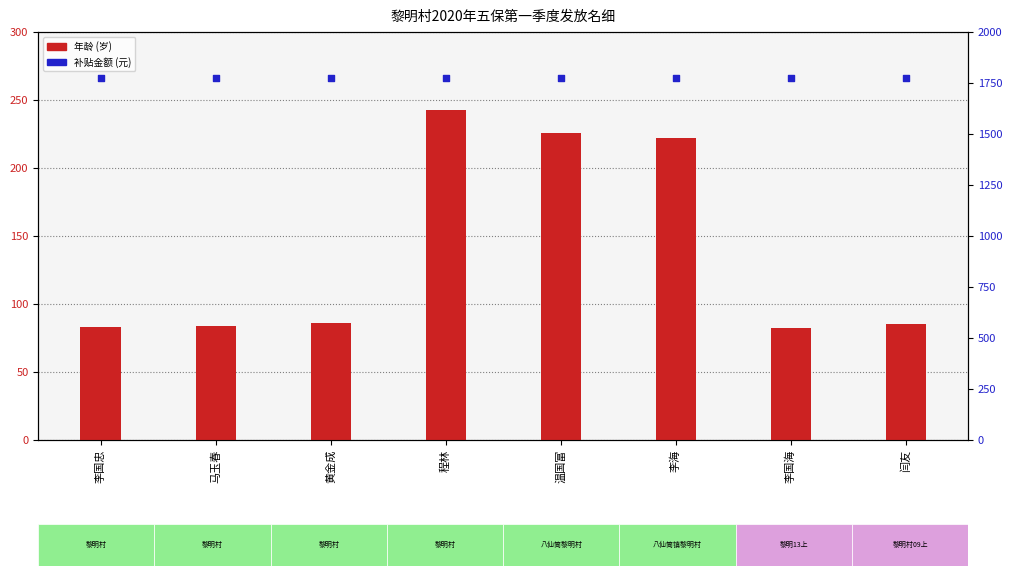

Which series contains the lowest Y value?

年龄